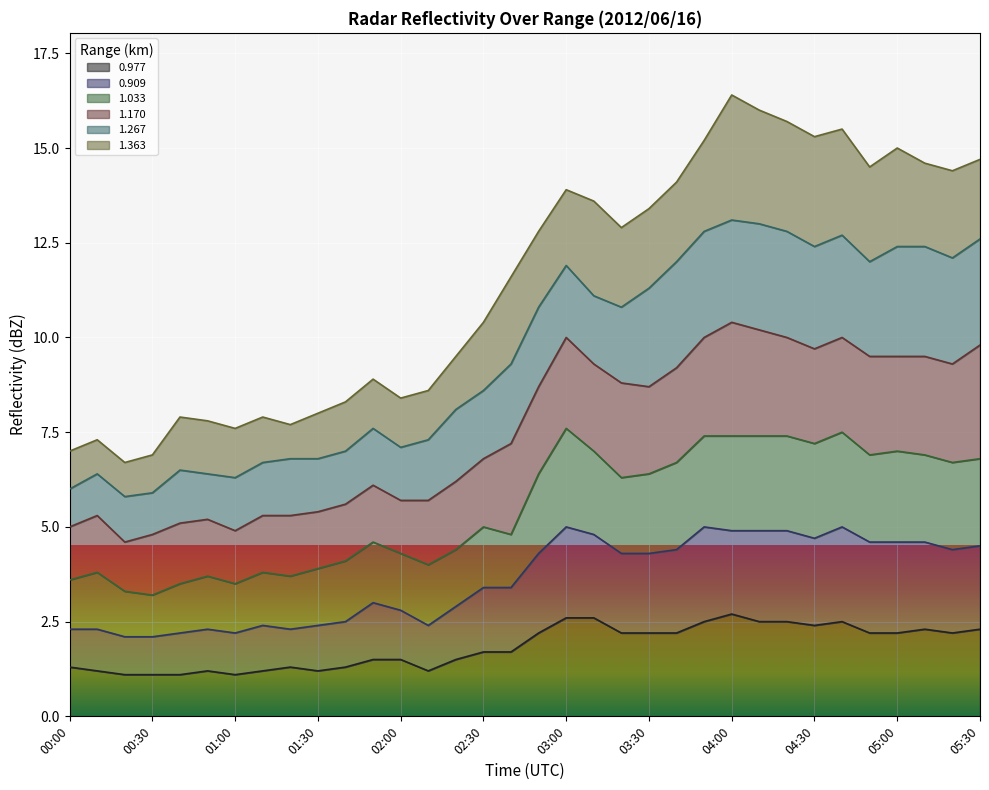

What is the sum of all 0.977 values?

62.5